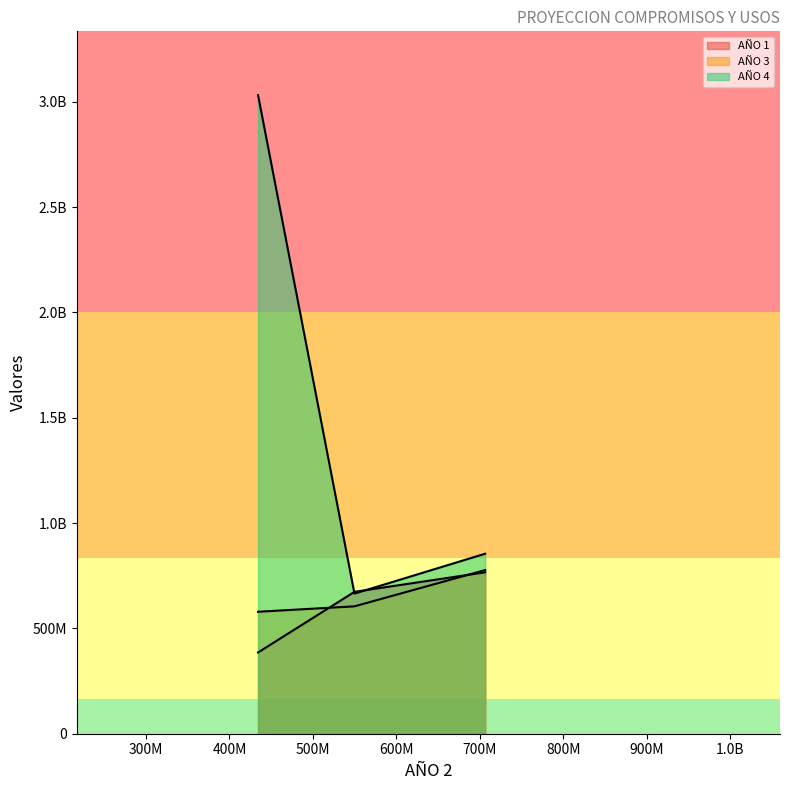

What are all the series names shown in the legend?

AÑO 1, AÑO 3, AÑO 4